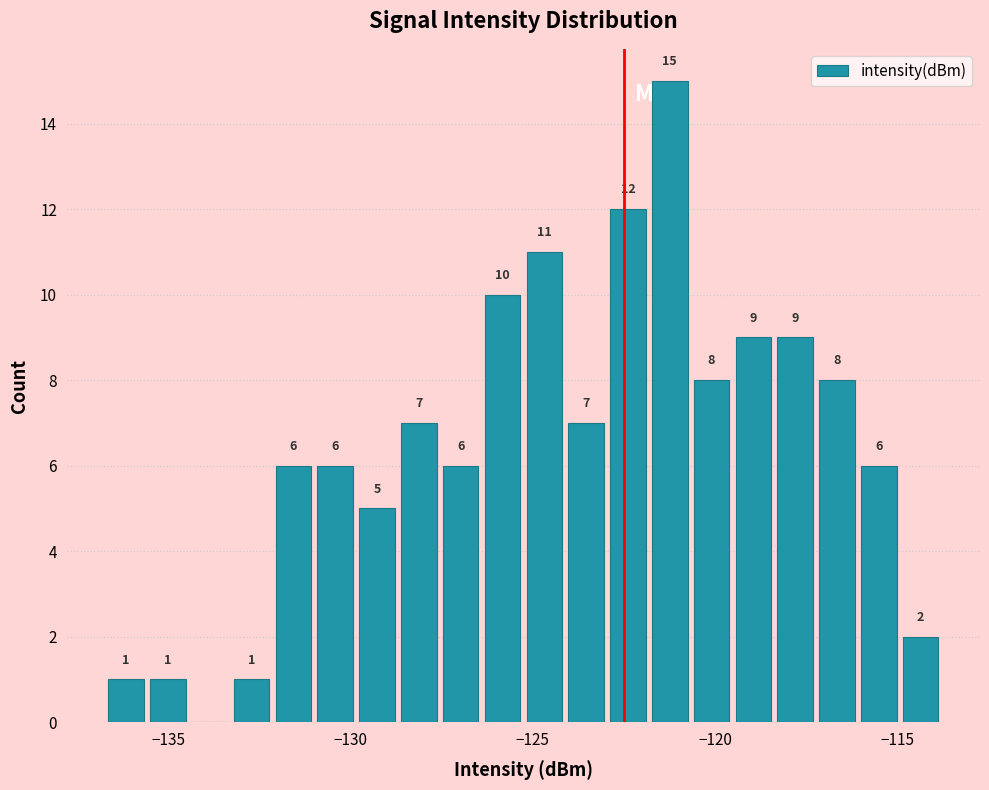

Read against the x-axis, roughly where is the centre of the tallest bar?

-121.0